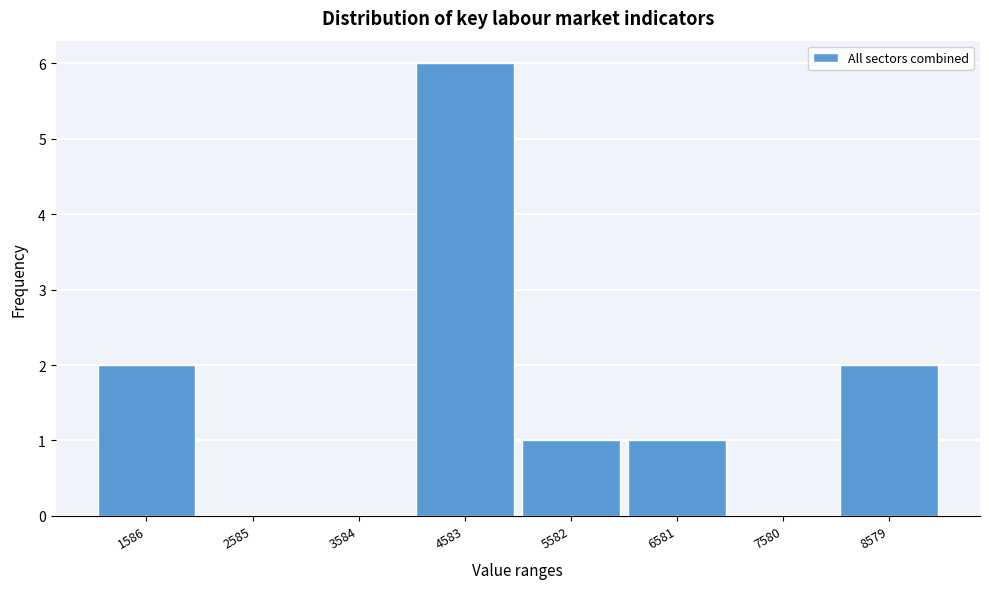

Reading right to left, transcribe all the data shown in this chart.

8579=2	7580=0	6581=1	5582=1	4583=6	3584=0	2585=0	1586=2